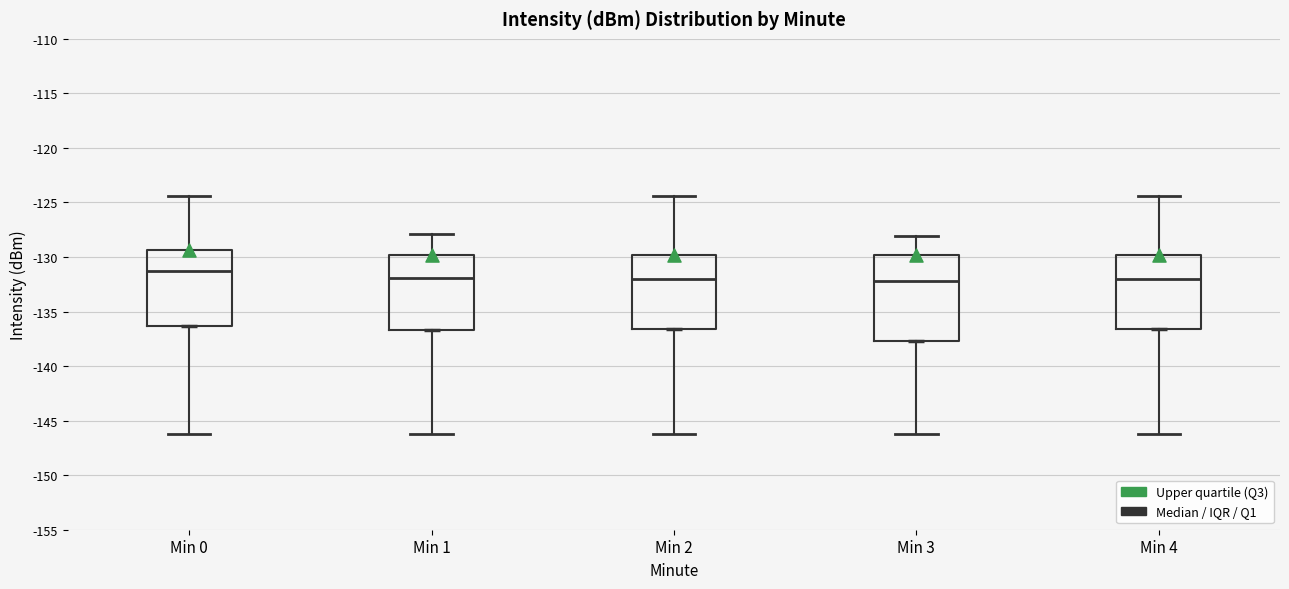

Reading left to right, read every box against the y-axis: the position of its median line, the range the box covers, and the ends of its whiskers. The values are not printed on the chart, so give them approximately, as read against the axis.

Min 0: median -131.5, box -136.5 to -129.5, whiskers -146.0 to -124.5
Min 1: median -132.0, box -136.5 to -130.0, whiskers -146.0 to -128.0
Min 2: median -132.0, box -136.5 to -130.0, whiskers -146.0 to -124.5
Min 3: median -132.0, box -137.5 to -130.0, whiskers -146.0 to -128.0
Min 4: median -132.0, box -136.5 to -130.0, whiskers -146.0 to -124.5